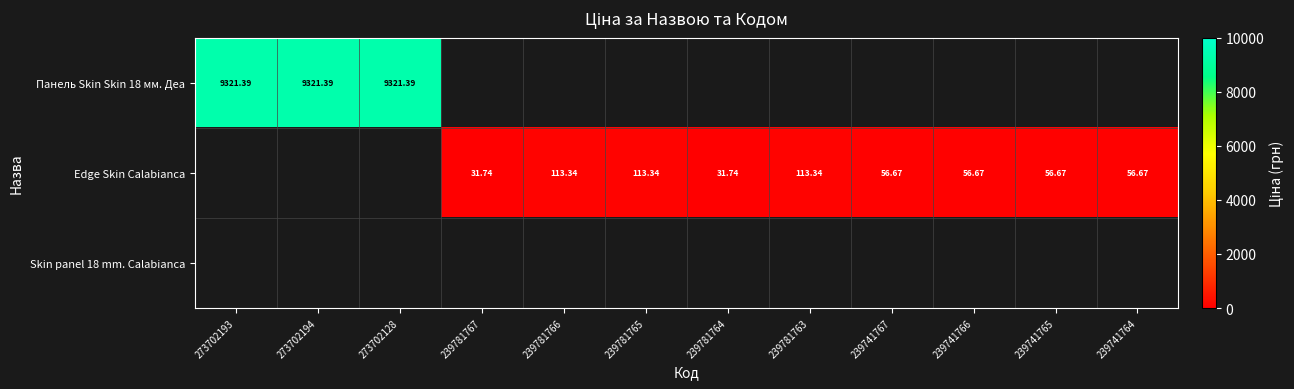

At which label does Edge Skin Calabianca first exceed 56?

239781766